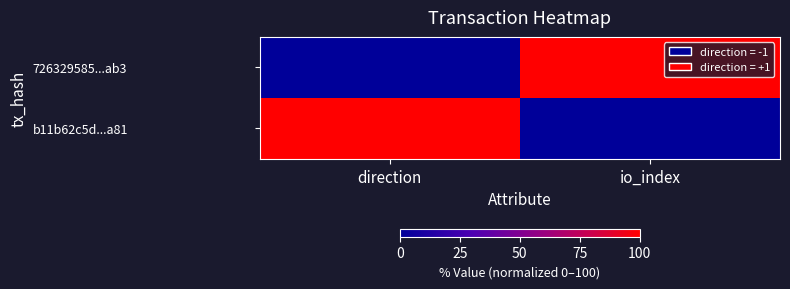

Rank the series by their maximum value, from highest to lowest.

726329585...ab3, b11b62c5d...a81